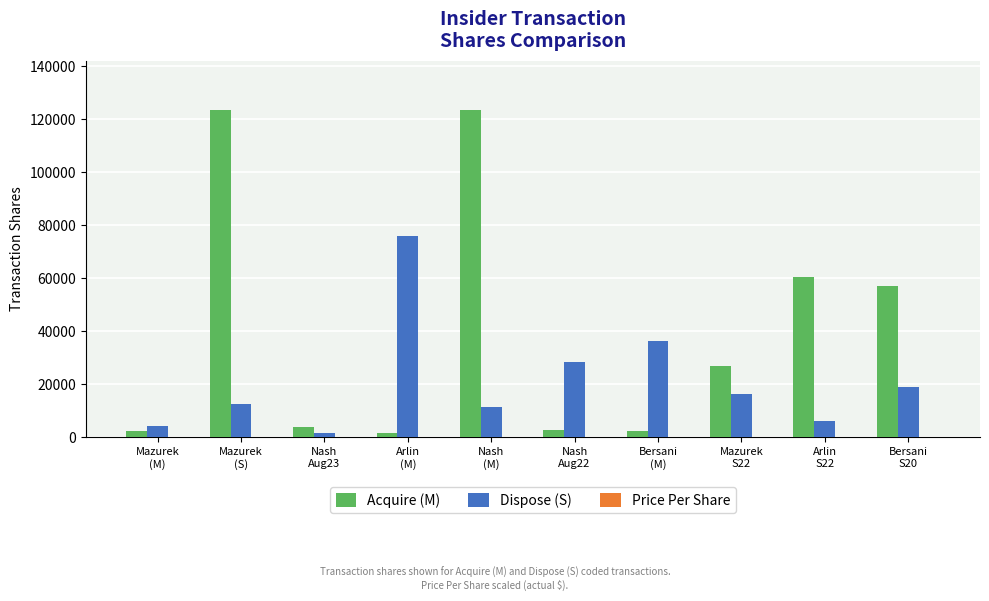

What is the maximum value shown in the chart?

123544.0